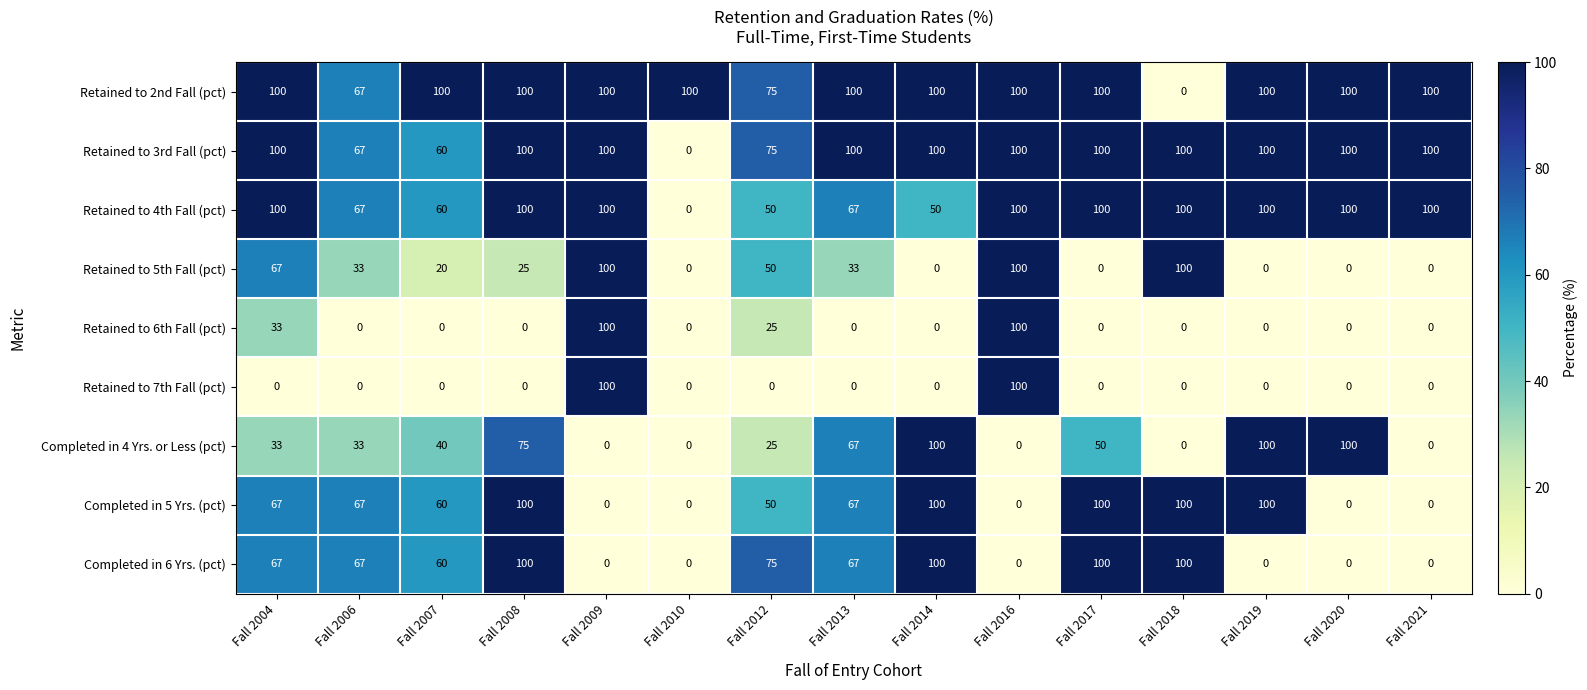

The Completed in 5 Yrs. (pct) series shows 100 at Fall 2017. True or false?

True